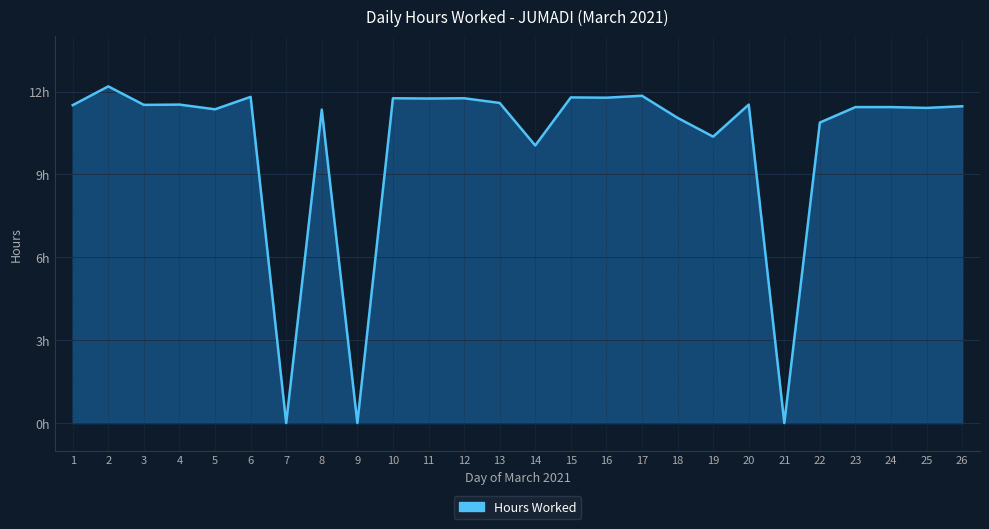

Reading left to right, what are all the values shown in this chart?

1=11.5	2=12.2	3=11.5	4=11.5	5=11.4	6=11.8	7=0.0	8=11.3	9=0.0	10=11.8	11=11.8	12=11.8	13=11.6	14=10.1	15=11.8	16=11.8	17=11.8	18=11.1	19=10.4	20=11.5	21=0.0	22=10.9	23=11.4	24=11.4	25=11.4	26=11.5